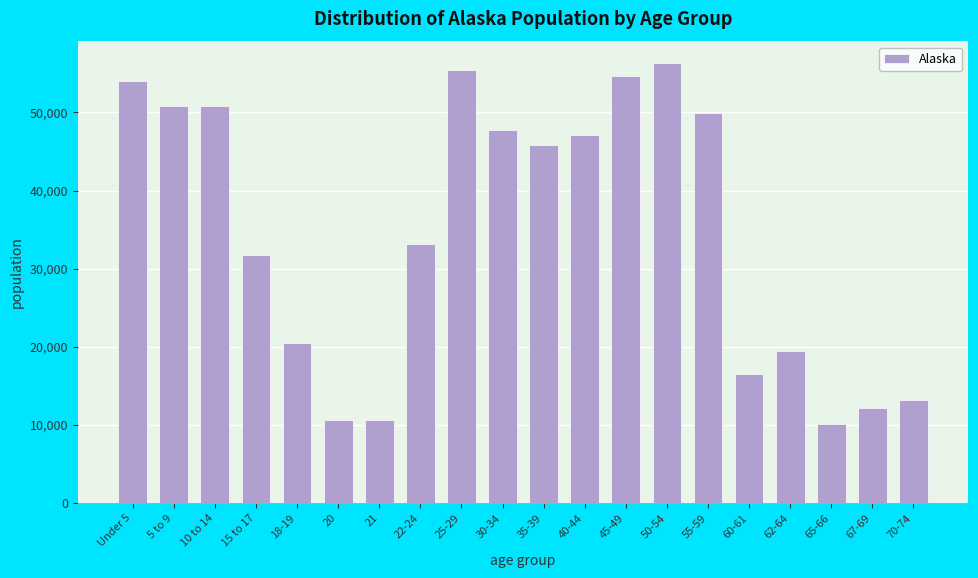

What is the greatest value displayed?

56300